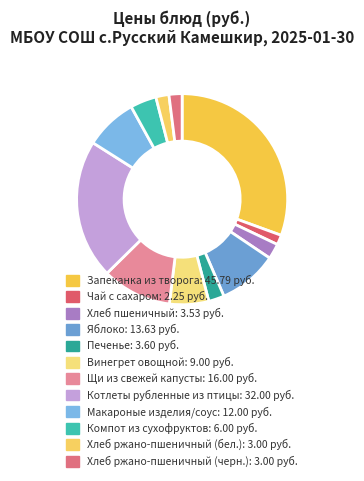

The Щи из свежей капусты slice represents 20% of the pie. True or false?

False